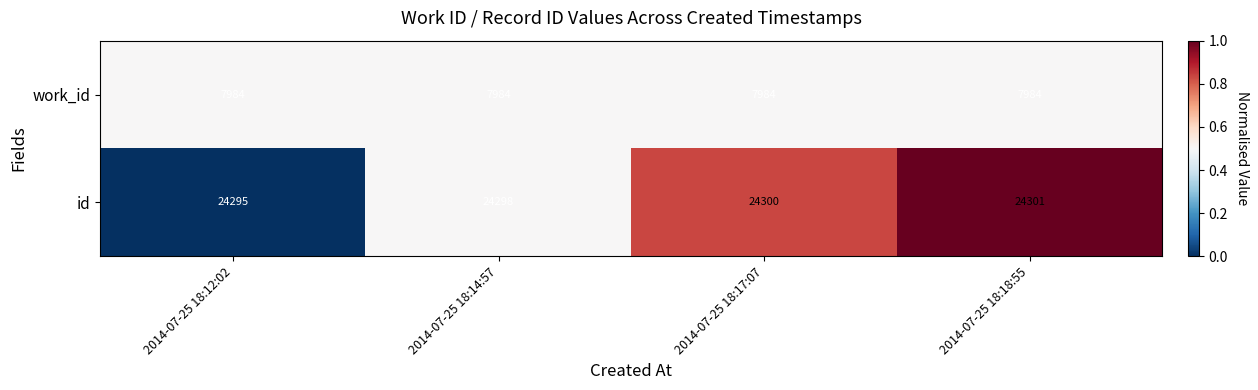

What is the average value of the work_id series?

7984